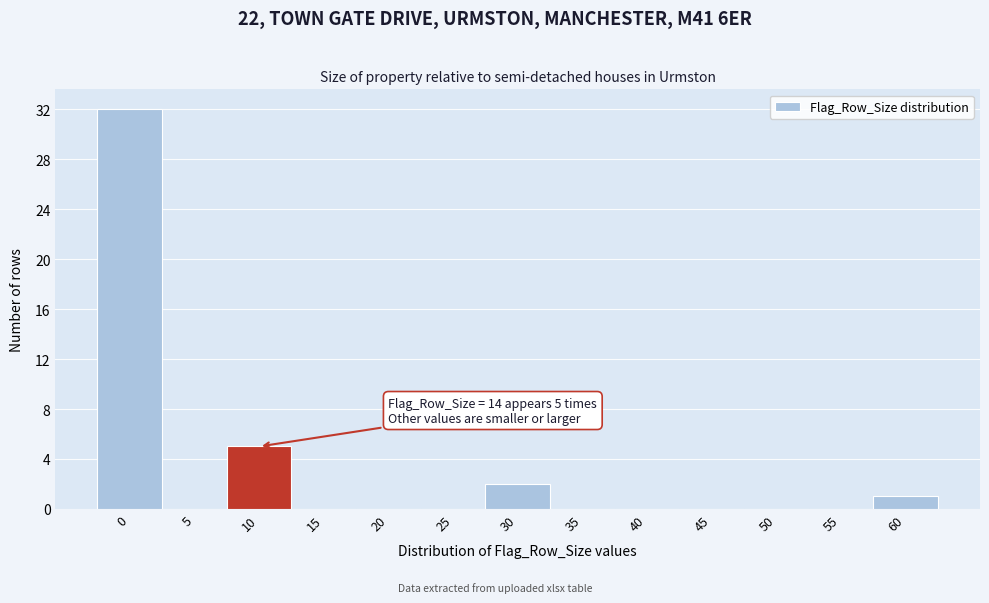

Reading right to left, what are all the values shown in this chart?

60=1	55=0	50=0	45=0	40=0	35=0	30=2	25=0	20=0	15=0	10=5	5=0	0=32